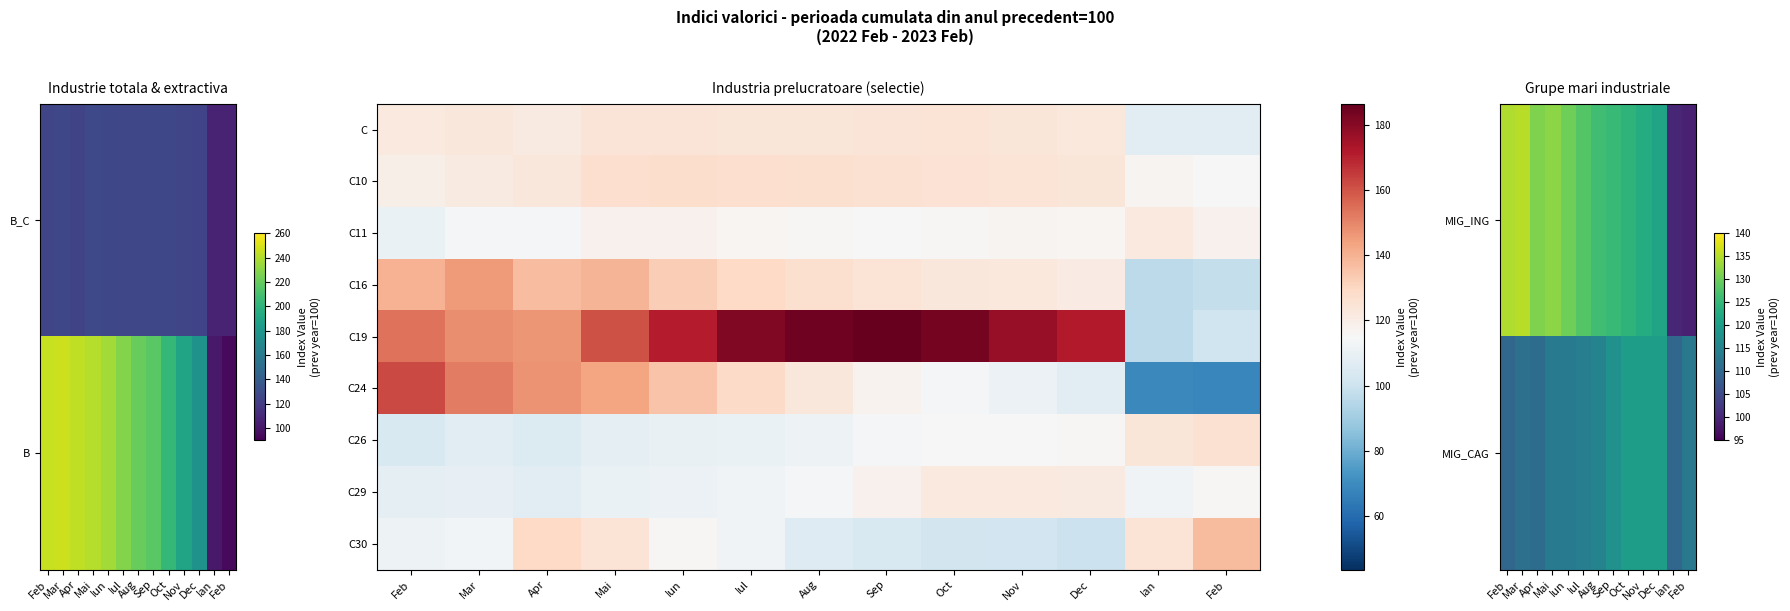

How many values in the C24 series are below 123?

6